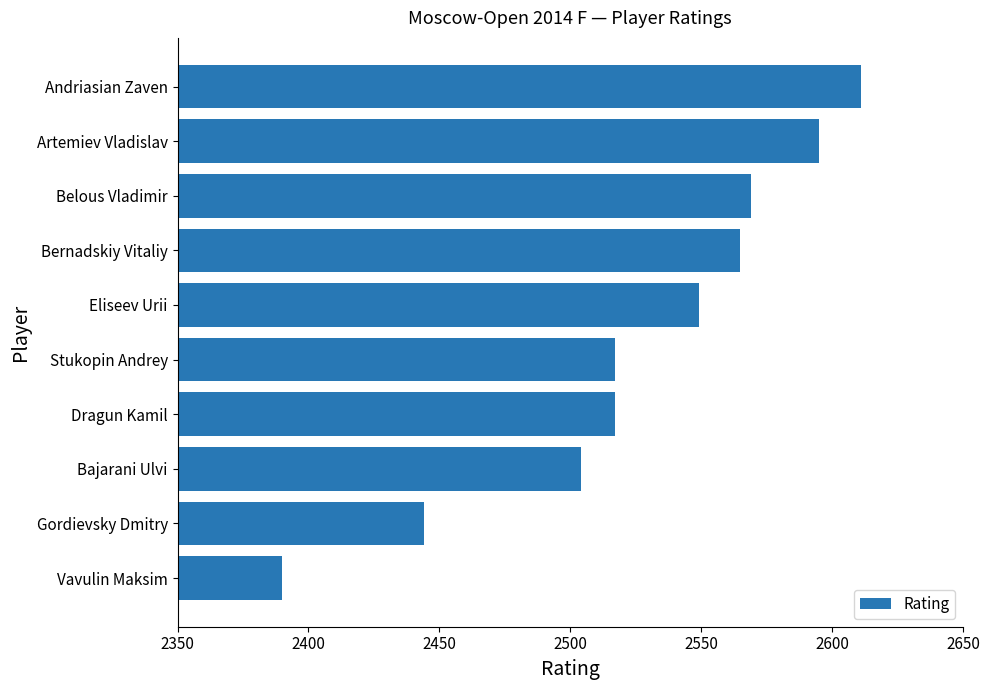

How many data points are less than 2549?

5